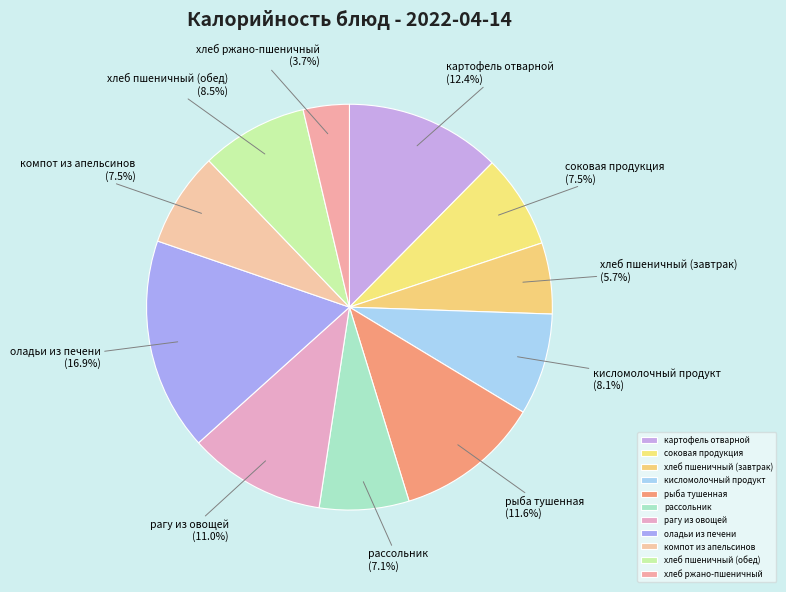

Count the number of slices in the pie.

11